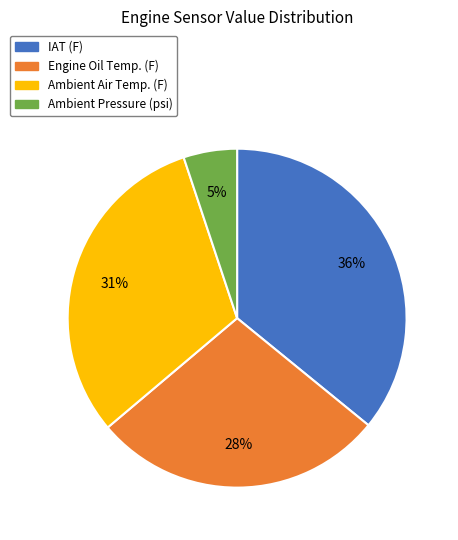

Rank the categories by value from highest to lowest.

IAT (F), Ambient Air Temp. (F), Engine Oil Temp. (F), Ambient Pressure (psi)